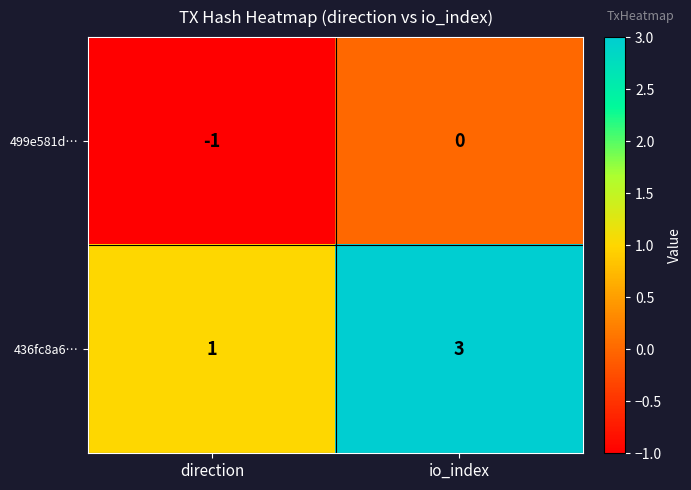

Which category has the highest value across all series?

io_index